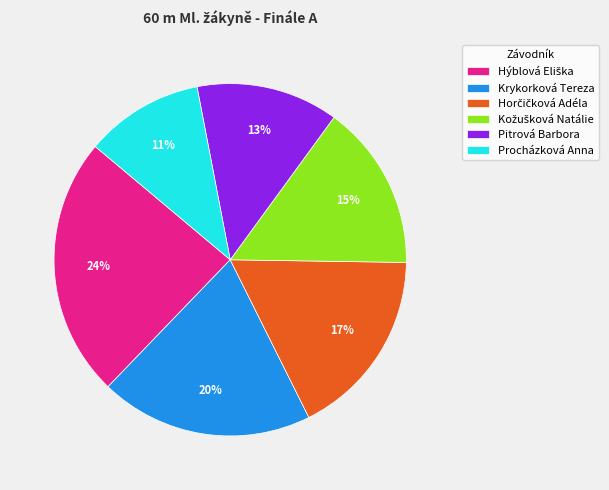

Combined, do Krykorková Tereza and Pitrová Barbora account for over 50%?

No